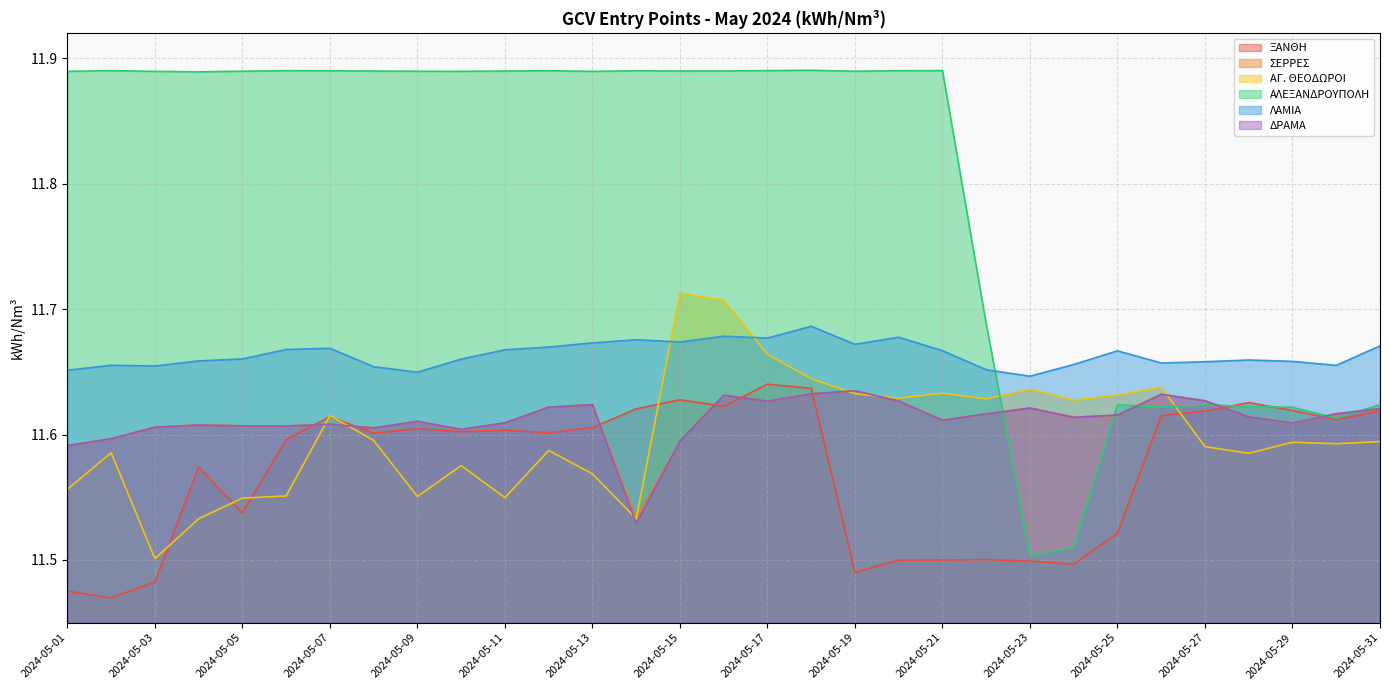

Where do ΛΑΜΙΑ and ΑΓ. ΘΕΟΔΩΡΟΙ first cross each other?

2024-05-14 and 2024-05-15